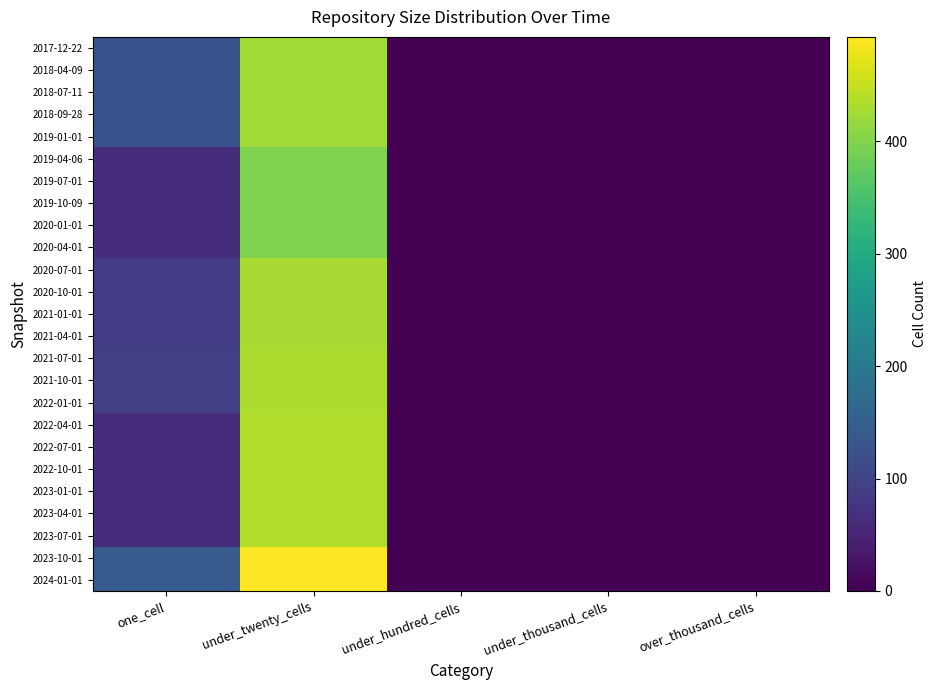

What is the difference between the highest and lowest values at one_cell?

77